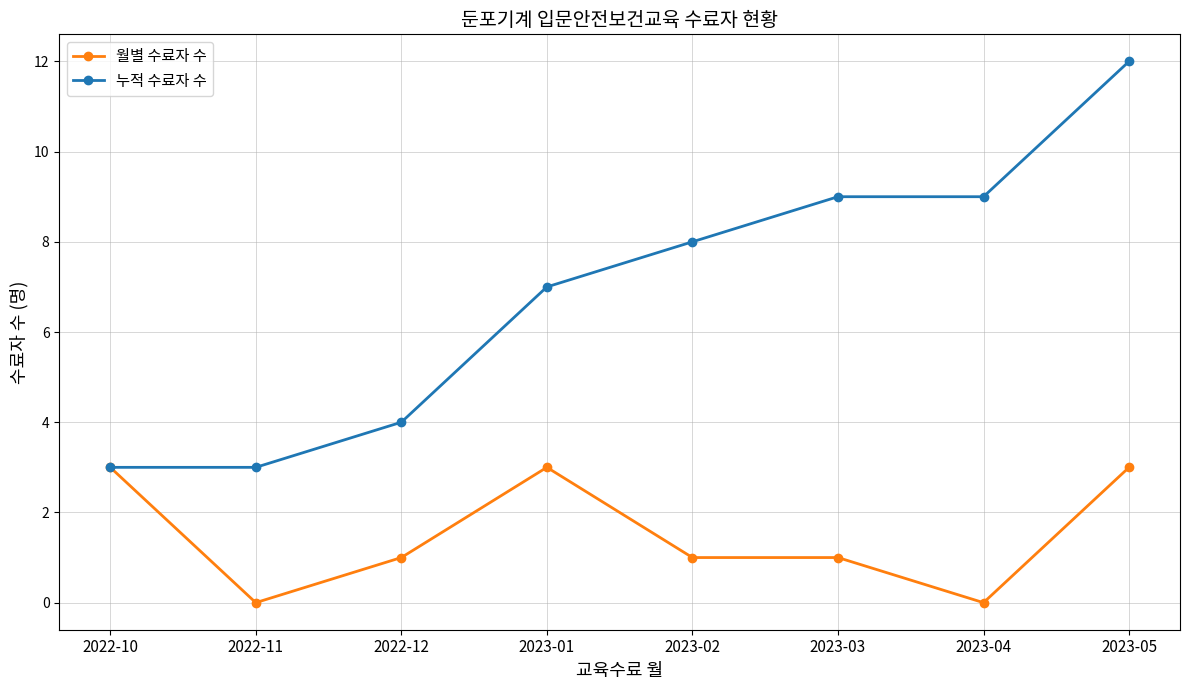

Is the value of 누적 수료자 수 at 2022-11 greater than the value of 월별 수료자 수 at 2023-02?

Yes